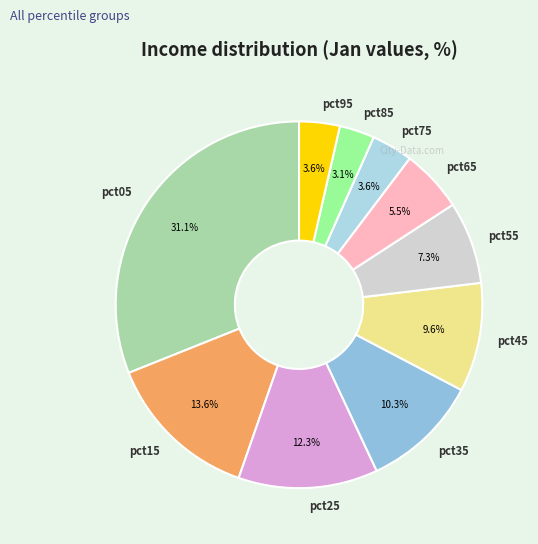

Is it true that pct35 is 10% of the pie?

True